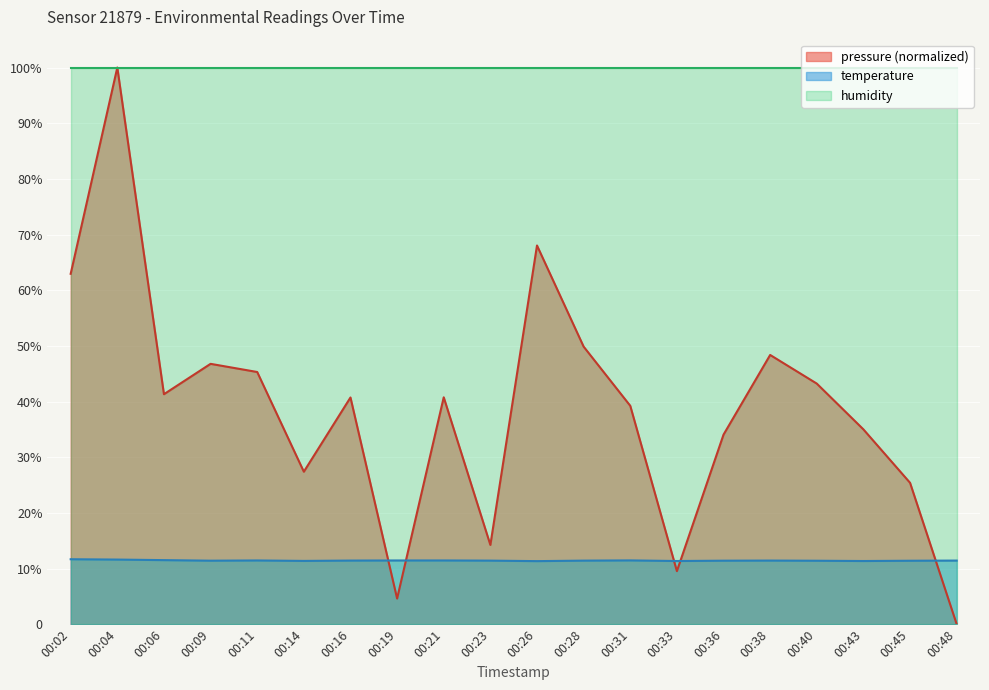

The temperature series shows 11.7 at 00:02. True or false?

True